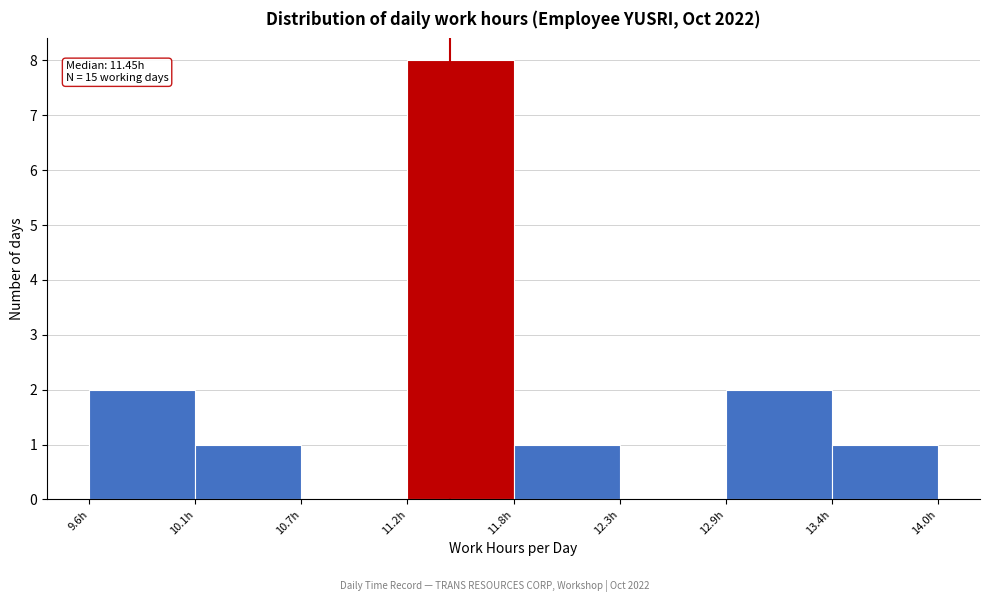

Over which range of the x-axis is the bar tallest?

11.2 to 11.8